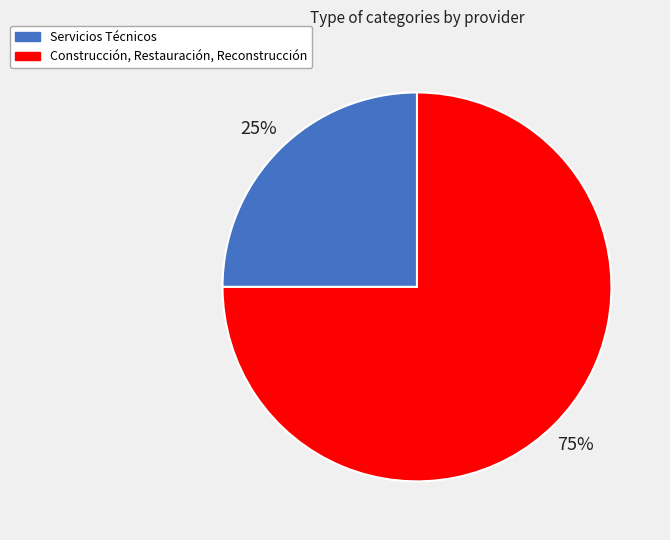

To the nearest percent, what is the average slice percentage?

50%